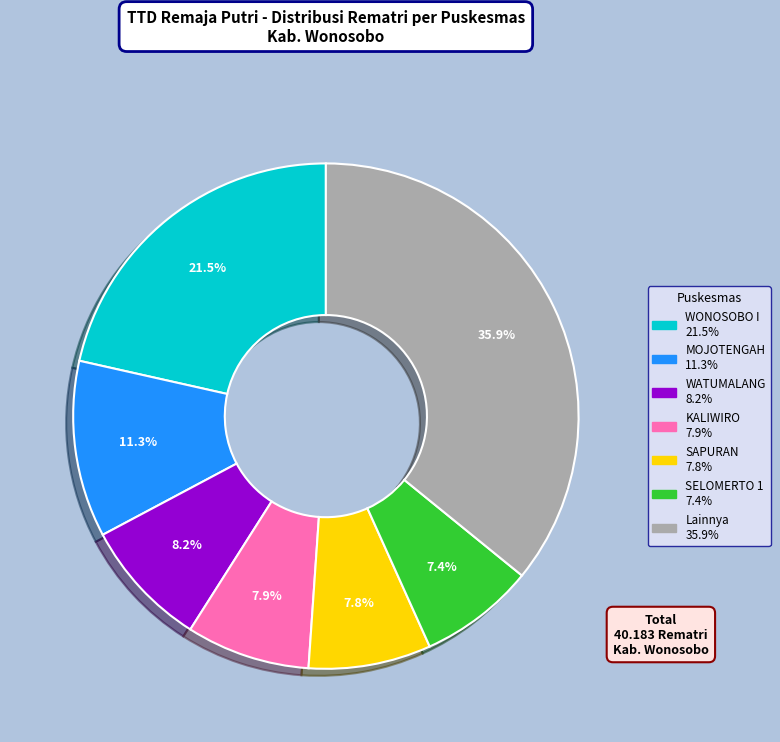

Is there any slice that represents more than half of the pie?

No